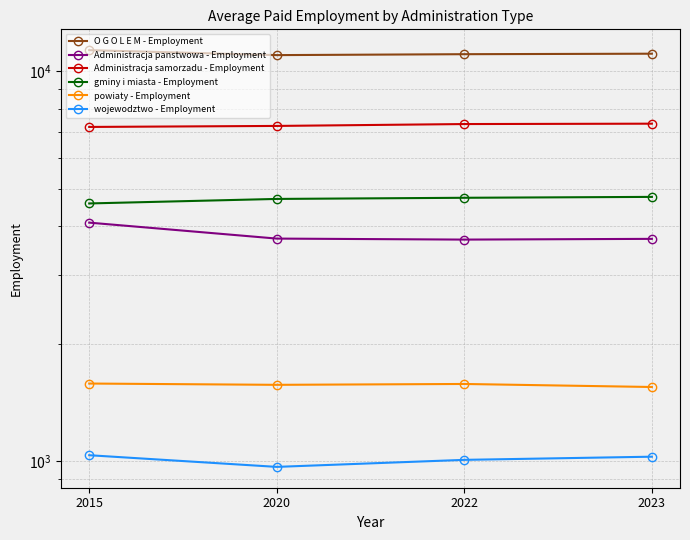

What is the spread (max minus min) of values at 2023?

10071